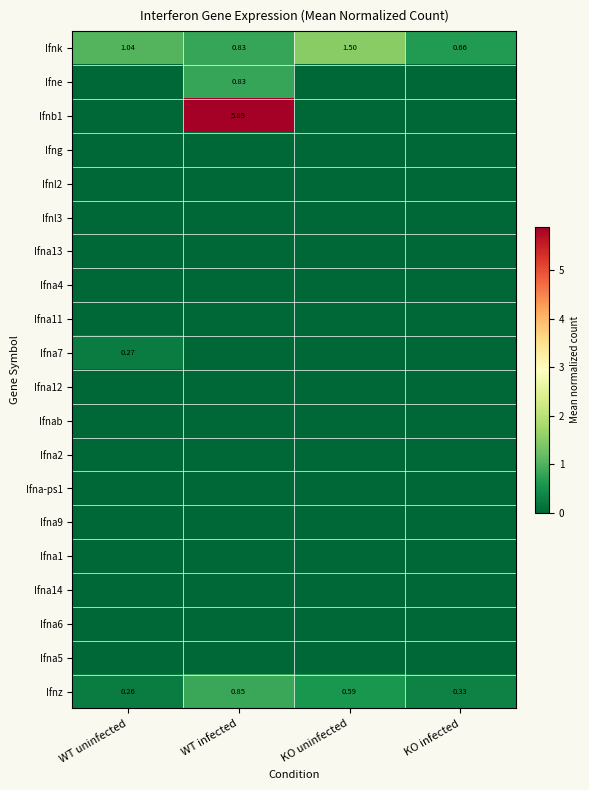

Where does the Ifnk series first go above 1?

WT uninfected